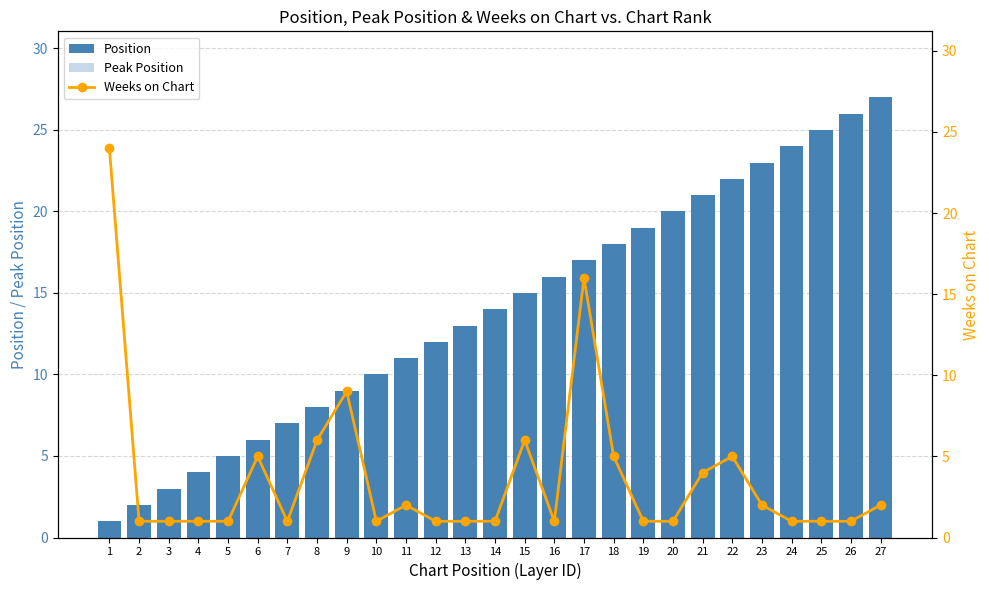

Reading left to right, extract all data points from this chart.

Position: 1	2	3	4	5	6	7	8	9	10	11	12	13	14	15	16	17	18	19	20	21	22	23	24	25	26	27
Peak Position: 1	2	3	4	5	2	7	3	2	10	1	12	6	14	1	16	2	2	19	2	7	1	10	24	1	26	19
Weeks on Chart: 24	1	1	1	1	5	1	6	9	1	2	1	1	1	6	1	16	5	1	1	4	5	2	1	1	1	2